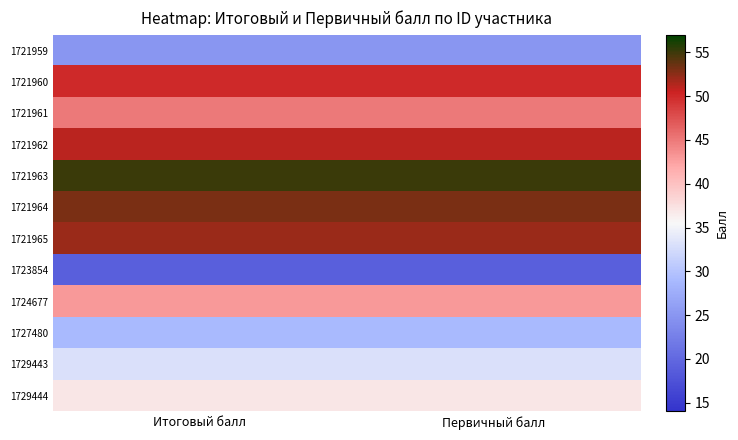

Reading right to left, extract all data points from this chart.

1721959: Первичный балл=25	Итоговый балл=25
1721960: Первичный балл=50	Итоговый балл=50
1721961: Первичный балл=45	Итоговый балл=45
1721962: Первичный балл=51	Итоговый балл=51
1721963: Первичный балл=55	Итоговый балл=55
1721964: Первичный балл=53	Итоговый балл=53
1721965: Первичный балл=52	Итоговый балл=52
1723854: Первичный балл=19	Итоговый балл=19
1724677: Первичный балл=43	Итоговый балл=43
1727480: Первичный балл=29	Итоговый балл=29
1729443: Первичный балл=33	Итоговый балл=33
1729444: Первичный балл=37	Итоговый балл=37